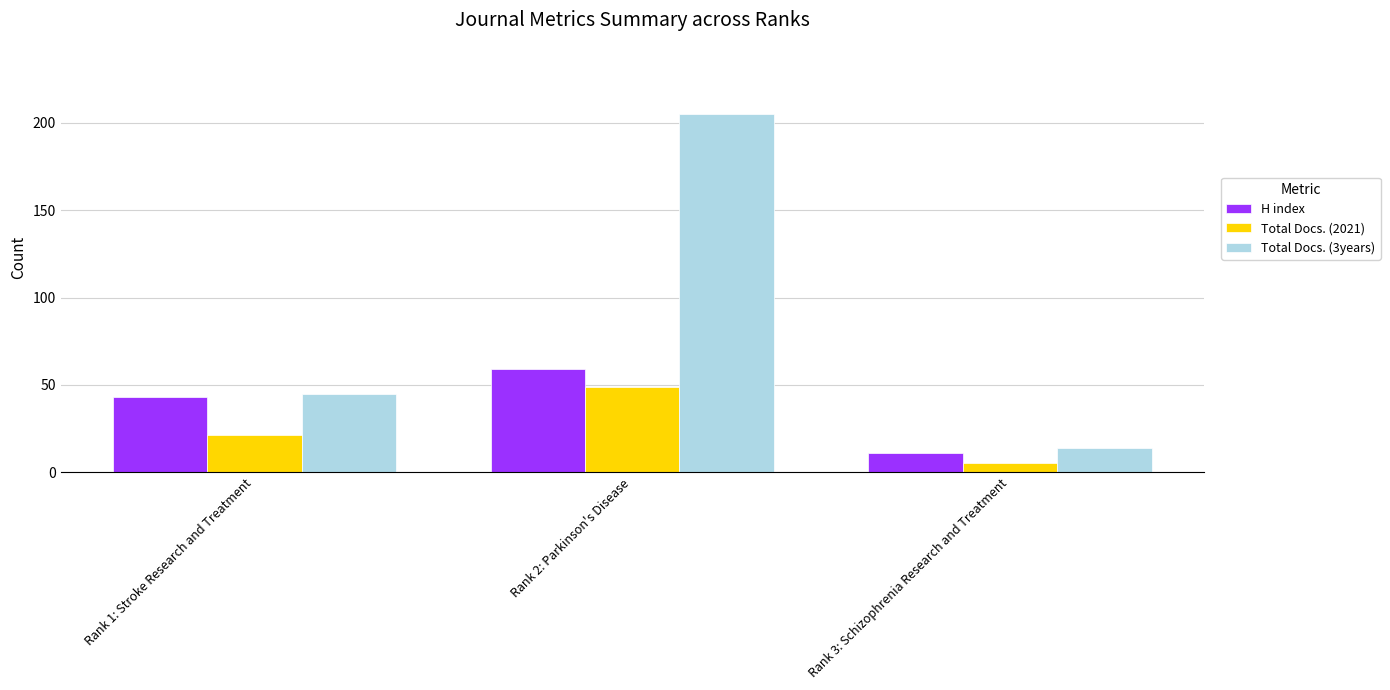

Read the Total Docs. (2021) value at Rank 1: Stroke Research and Treatment.

21